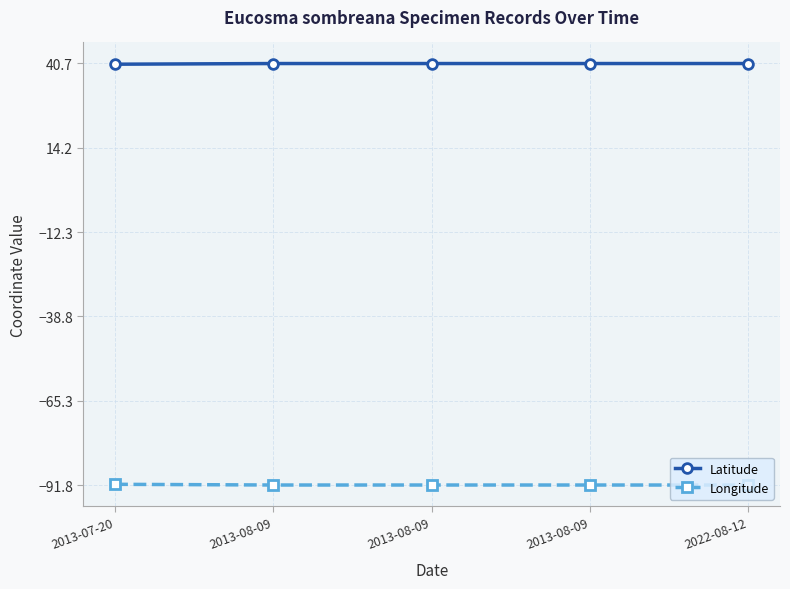

True or false: Latitude and Longitude cross at least once.

False